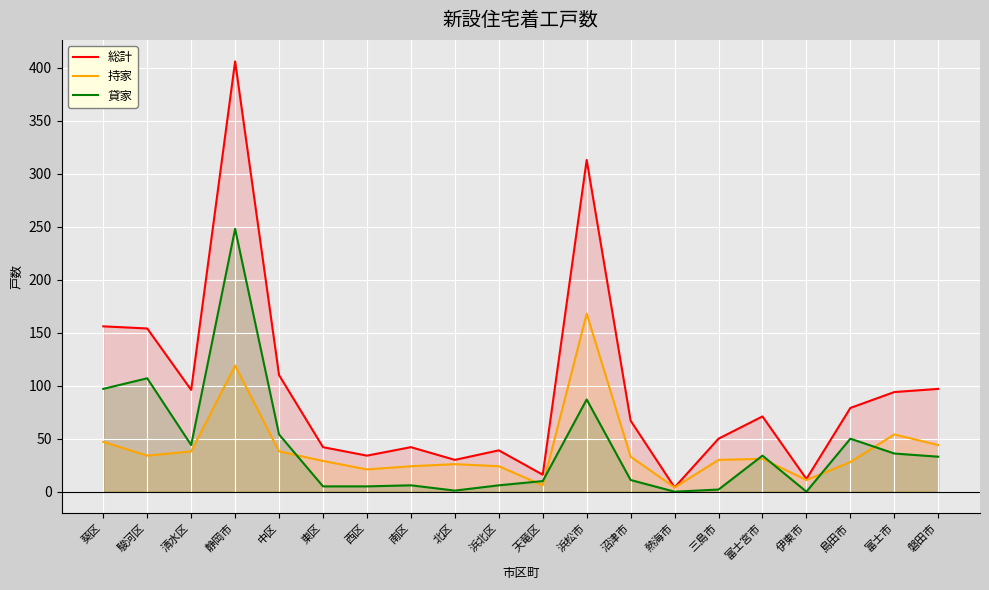

How many lines are shown in the chart?

3